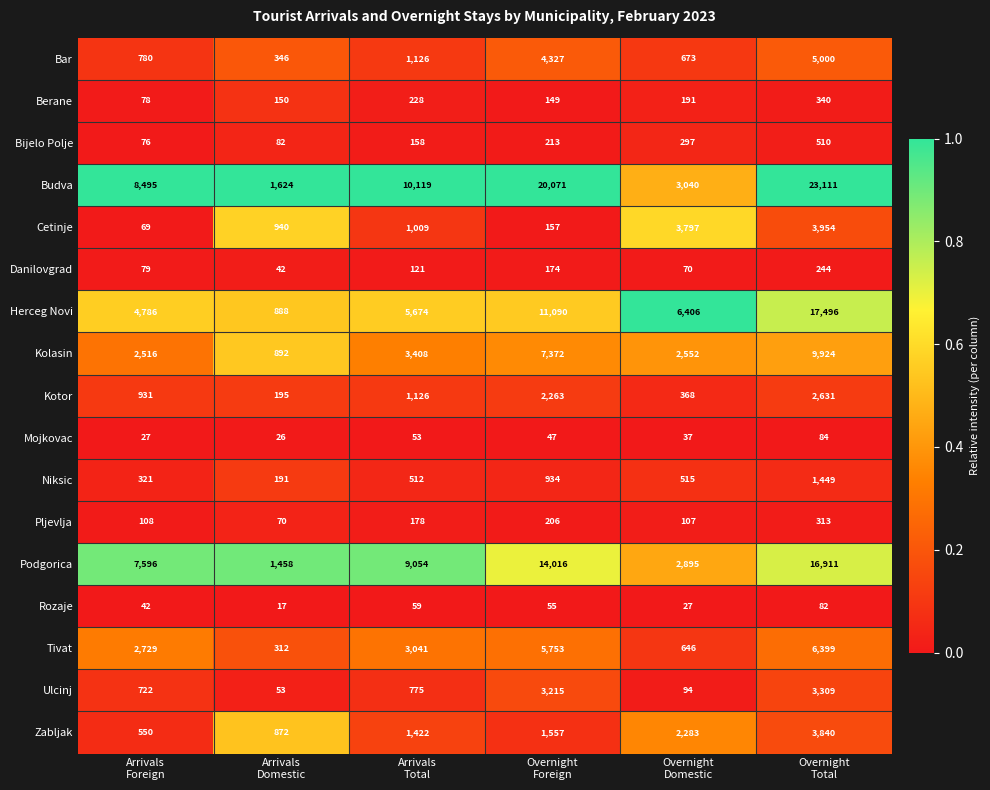

Rank the series by their maximum value, from lowest to highest.

Rozaje, Mojkovac, Danilovgrad, Pljevlja, Berane, Bijelo Polje, Niksic, Kotor, Ulcinj, Zabljak, Cetinje, Bar, Tivat, Kolasin, Podgorica, Herceg Novi, Budva